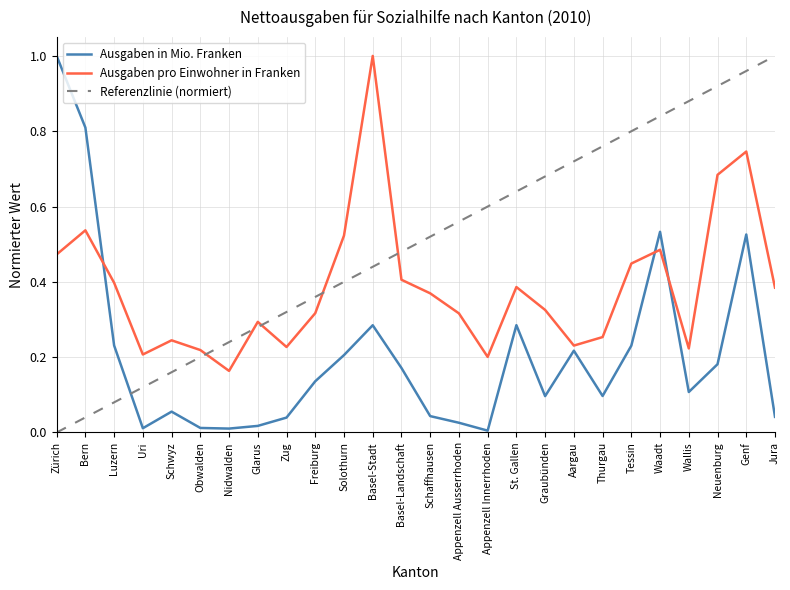

The Ausgaben in Mio. Franken series shows 0.0 at Zug. True or false?

True